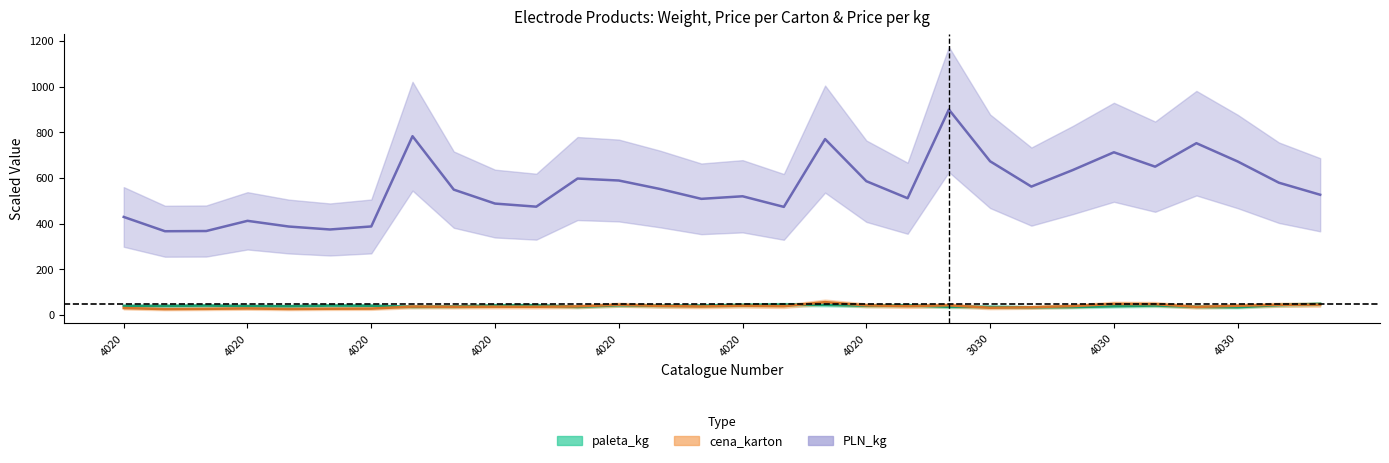

How many lines are shown in the chart?

3